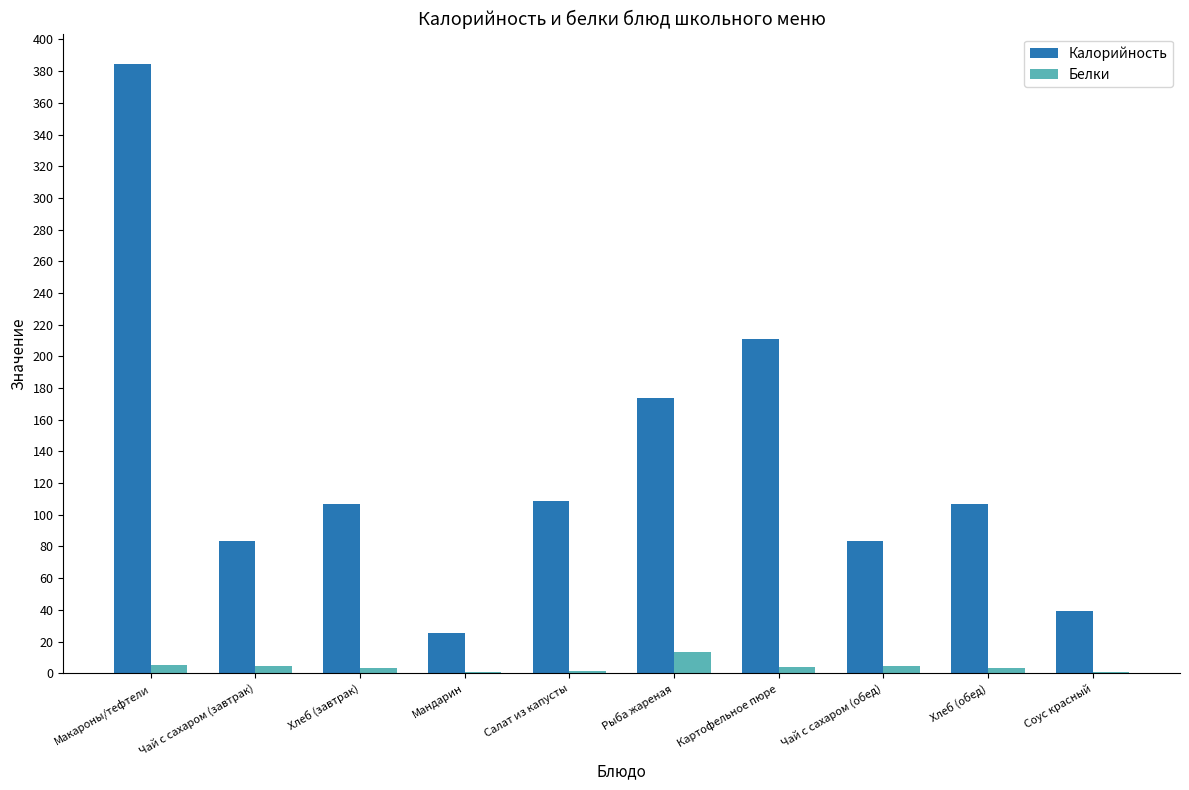

What is the greatest value displayed?

384.5